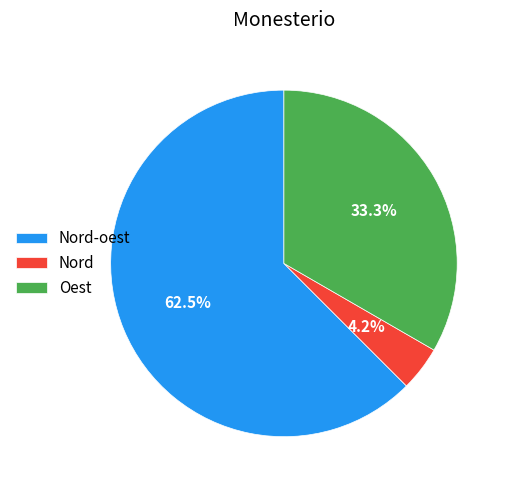

The Nord-oest slice represents 70% of the pie. True or false?

False